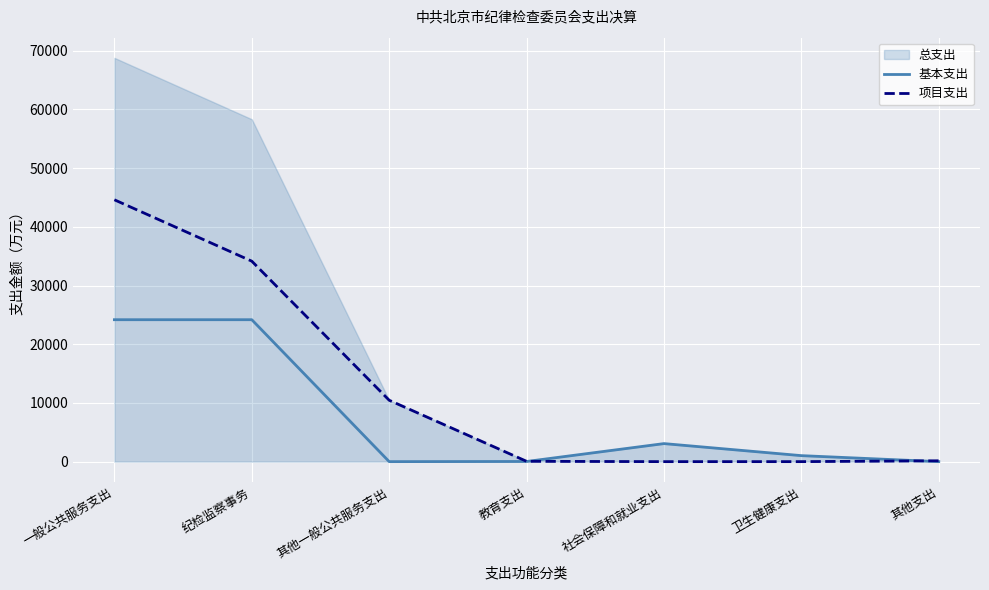

At which category is the sum across all series the highest?

一般公共服务支出